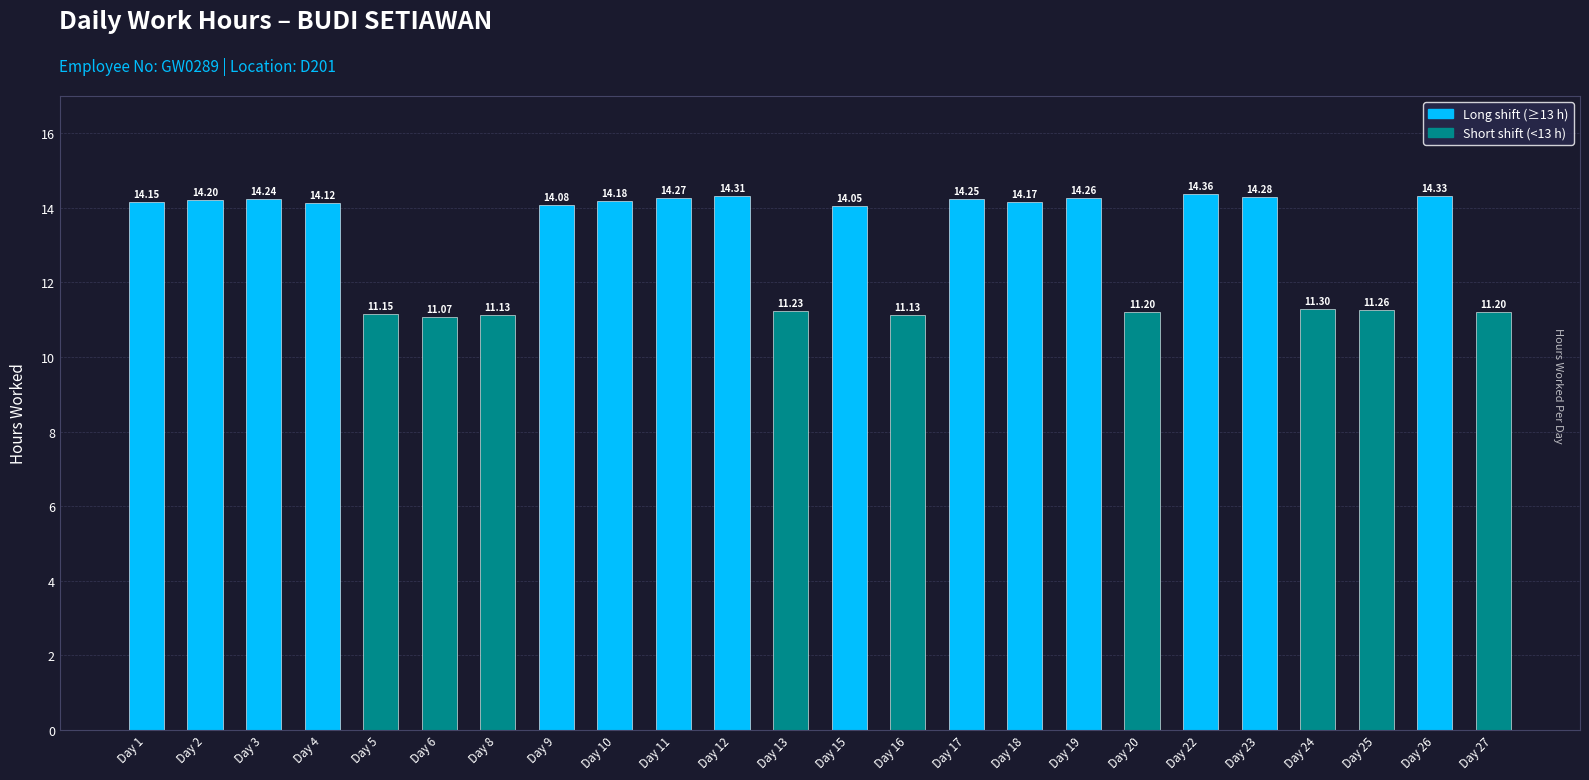

Are the bars grouped side by side (vs. stacked)?

No